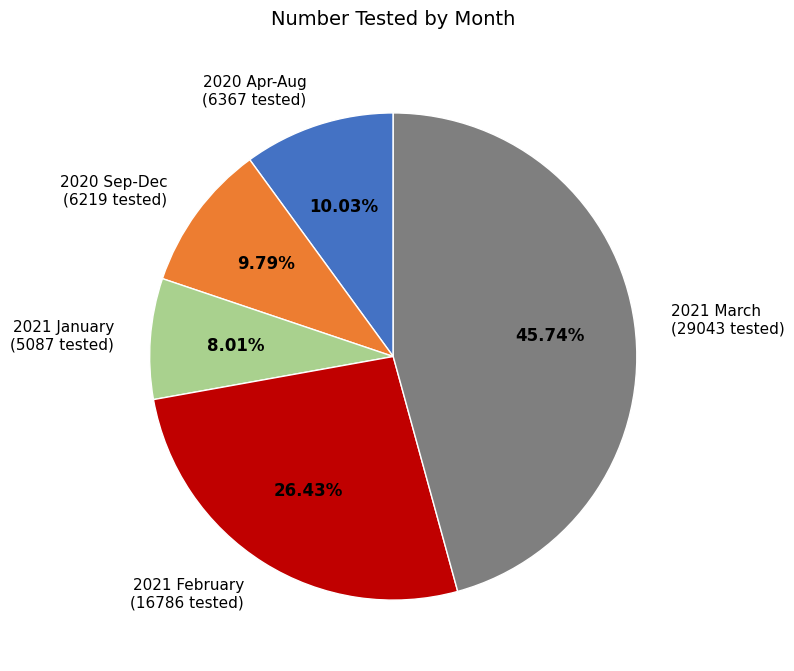

Does 2021 February (16786 tested) represent more than half of the total?

No